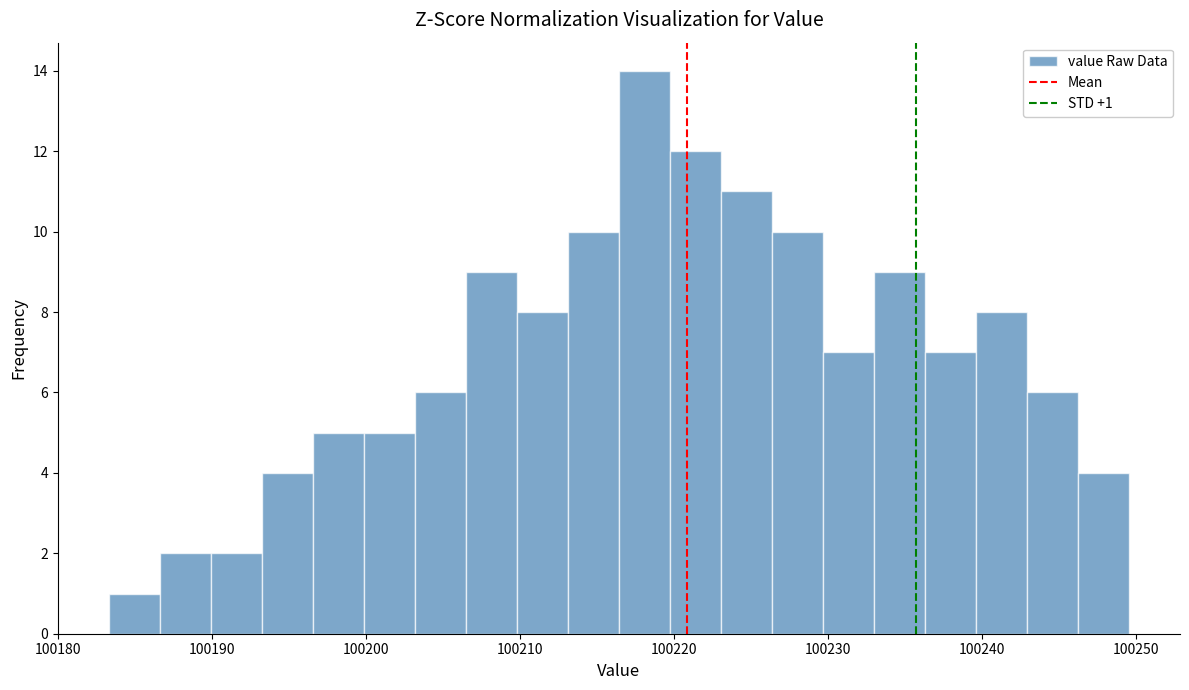

Around what value on the x-axis is the tallest bar? Give the approximate position of its centre, as read against the axis.

100218